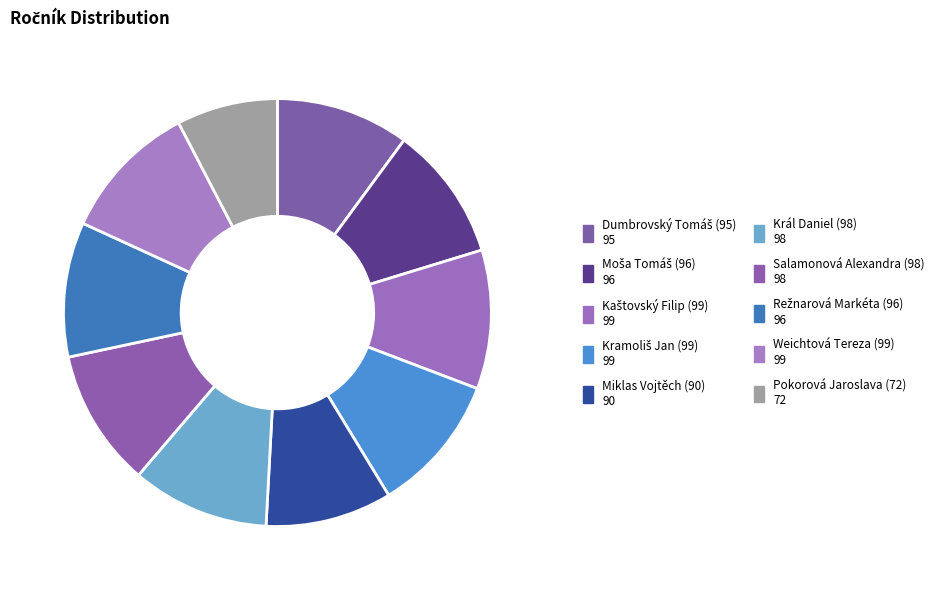

How many segments does this pie chart have?

10